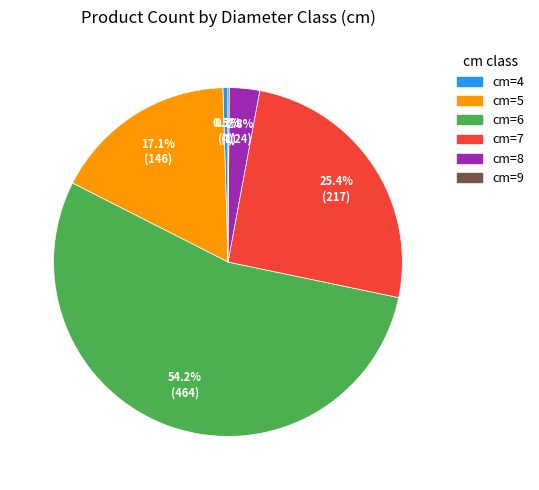

To the nearest percent, what is the difference between the cm=7 and cm=6 slice percentages?

29%